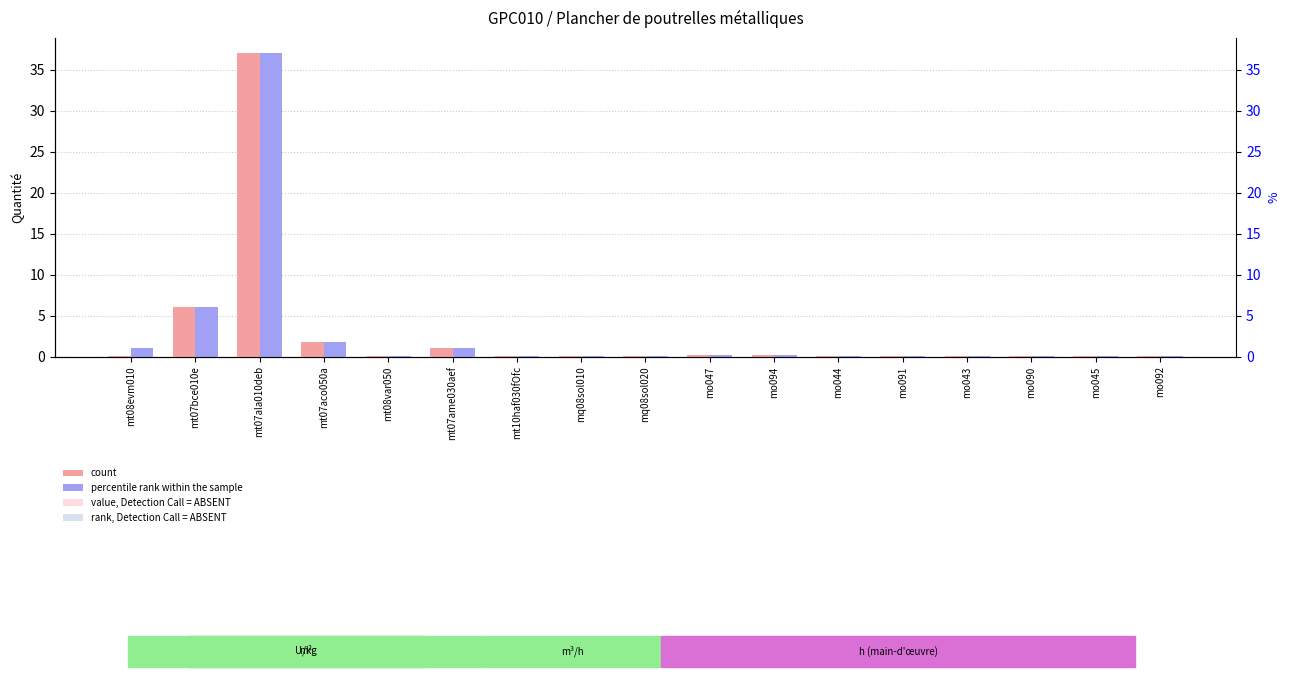

What is the difference between the second highest and second lowest values in the count series?

6.0